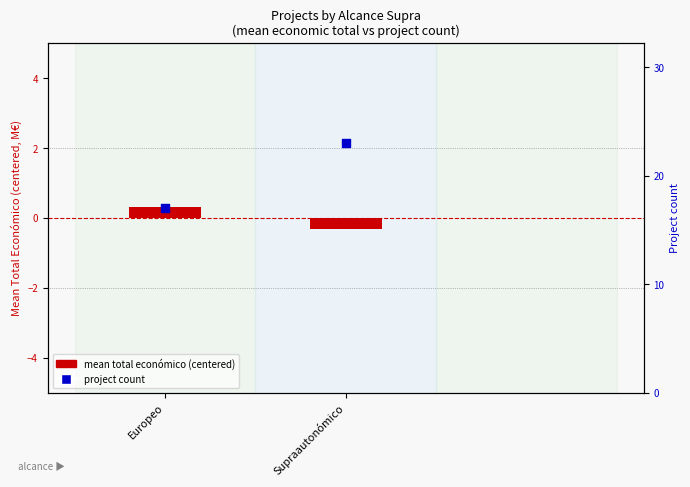

Which series reaches the maximum Y coordinate?

project count